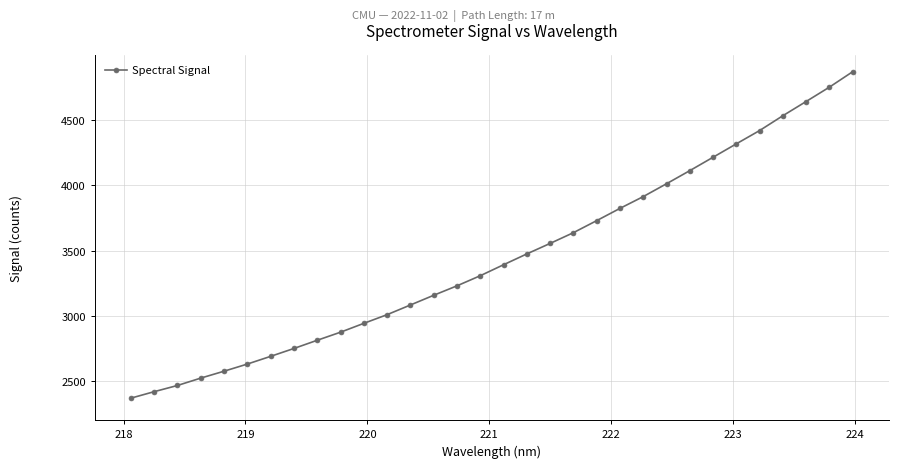

What is the greatest value displayed?

4871.2